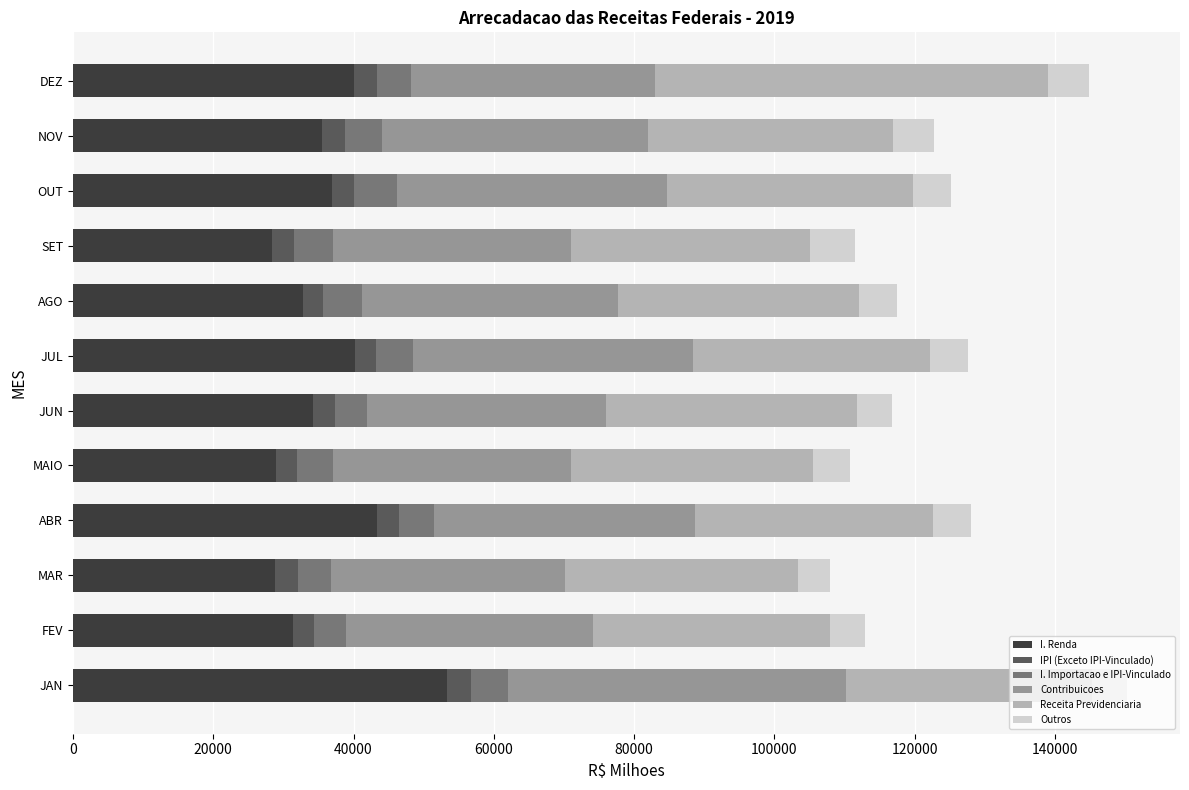

What is the average value of the I. Renda series?

36149.8